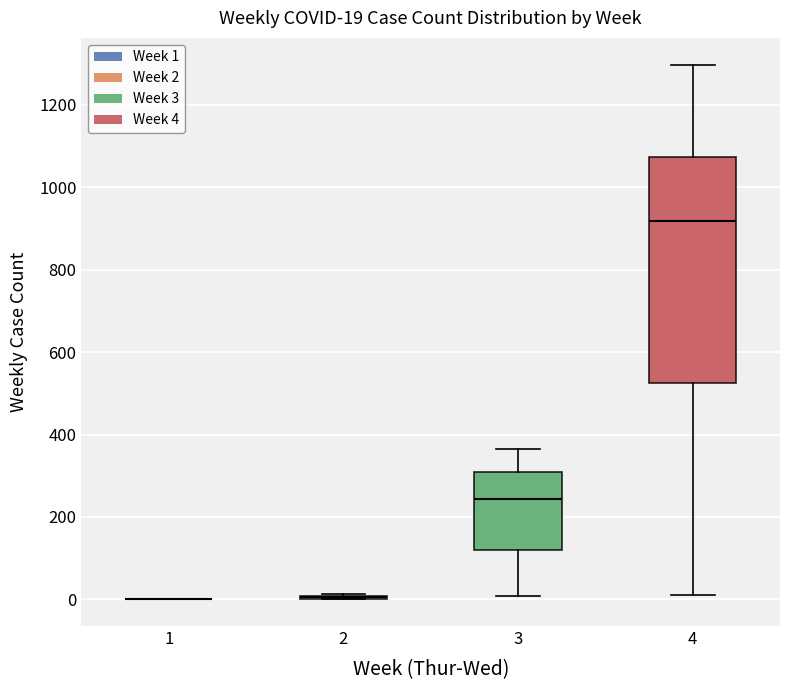

Comparing the boxes themselves (not the whiskers), which one is the tallest?

4